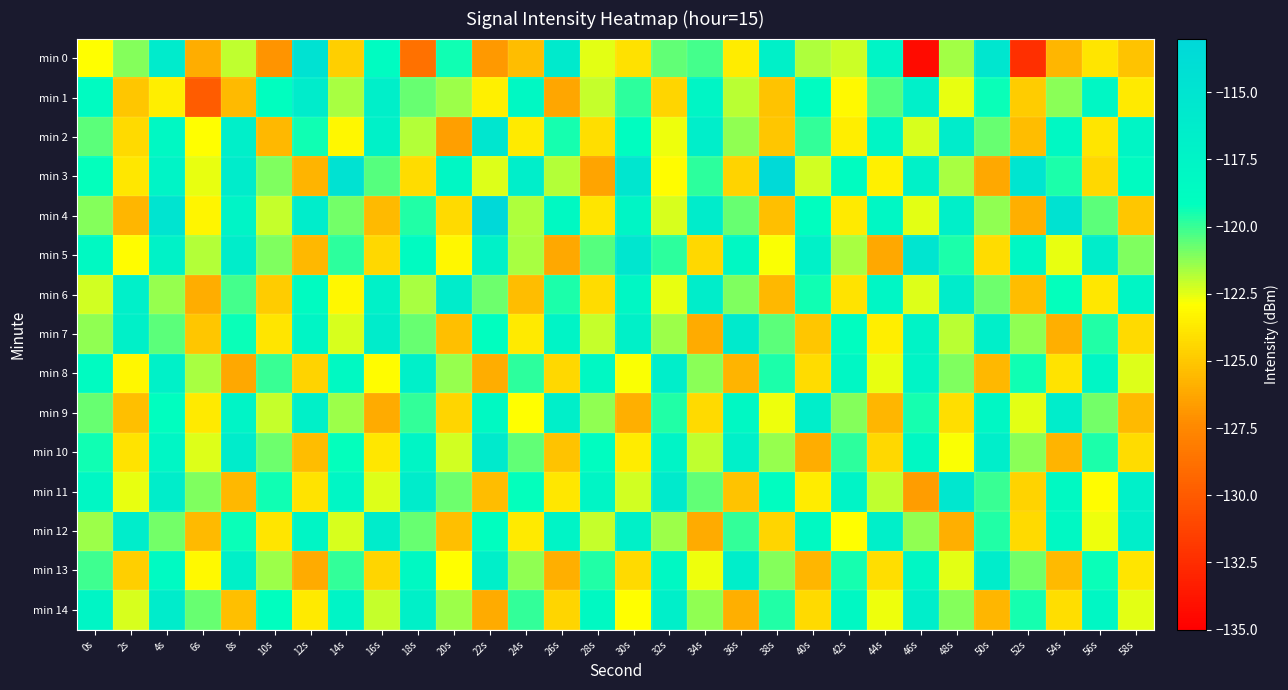

What is the difference between the highest and lowest values at 30s?

10.7